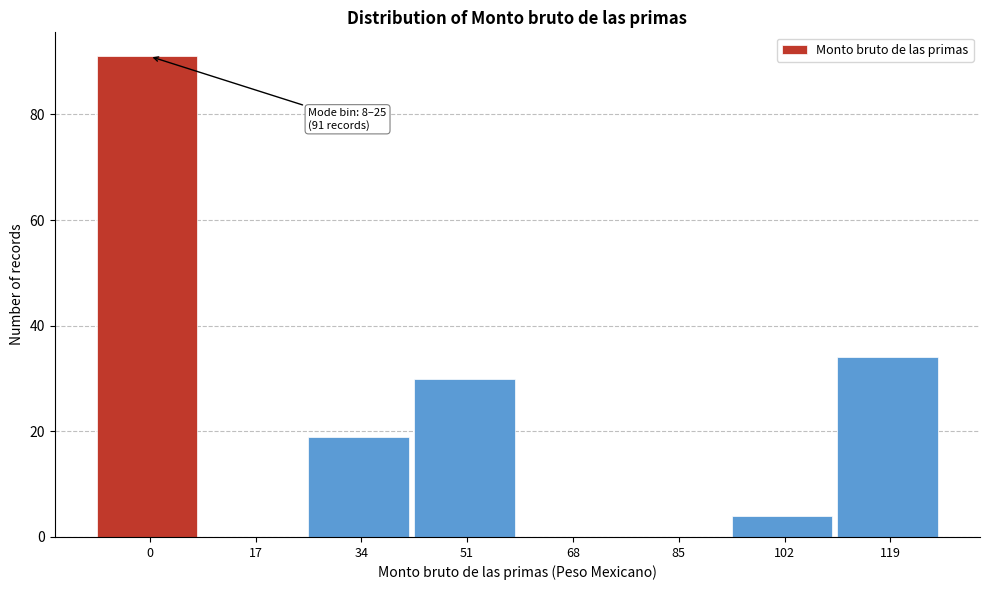

Reading right to left, list all the values displayed in this chart.

119=34	102=4	85=0	68=0	51=30	34=19	17=0	0=91